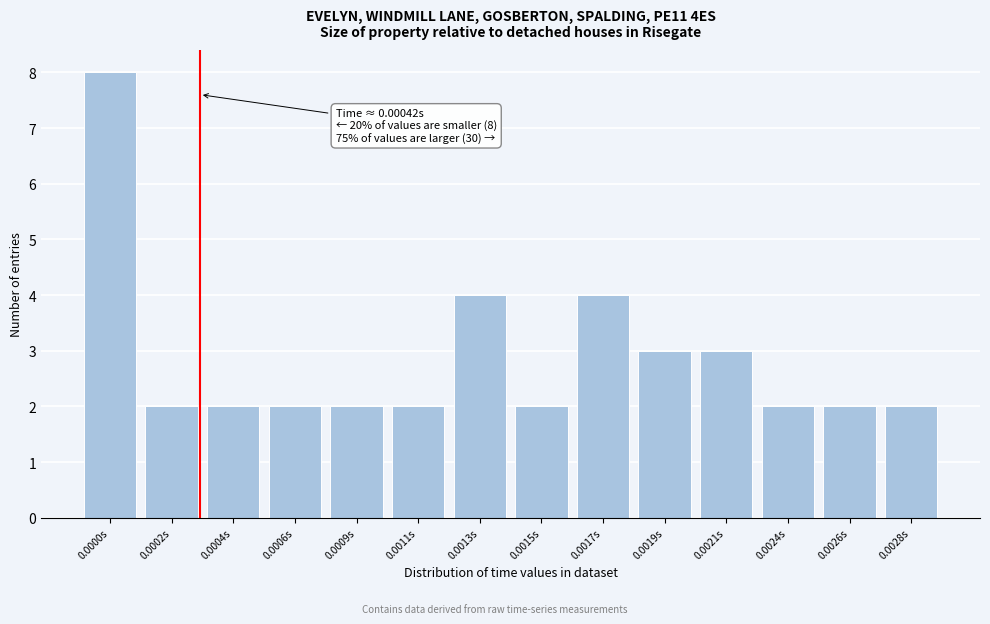

Reading right to left, extract all data points from this chart.

0.0028s=2	0.0026s=2	0.0024s=2	0.0021s=3	0.0019s=3	0.0017s=4	0.0015s=2	0.0013s=4	0.0011s=2	0.0009s=2	0.0006s=2	0.0004s=2	0.0002s=2	0.0000s=8